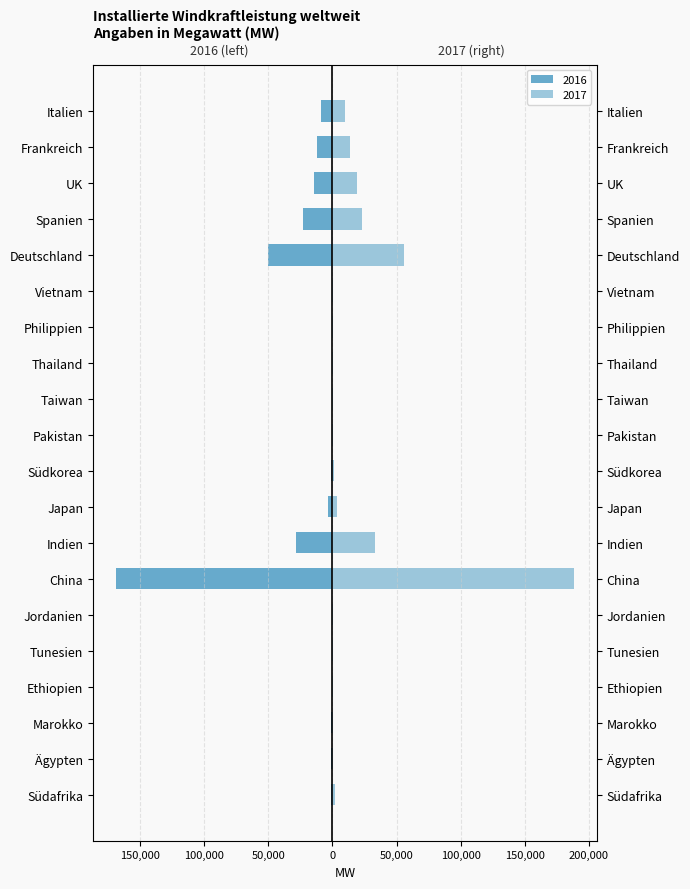

True or false: 2016 has a value of -786 at Pakistan.

False